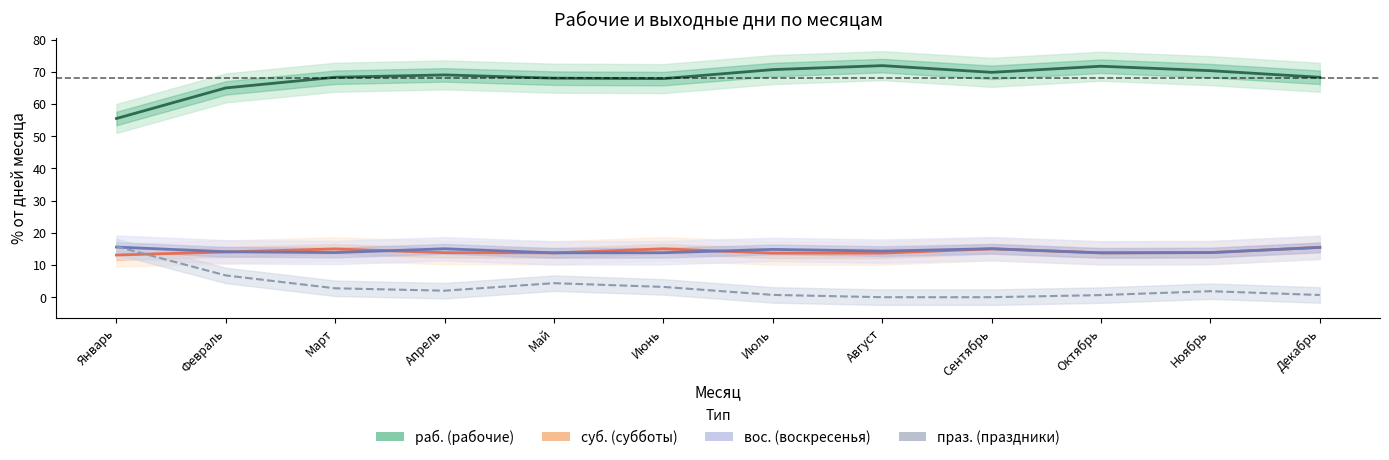

What is the difference between the maximum and second lowest values in the суб. series?

1.8